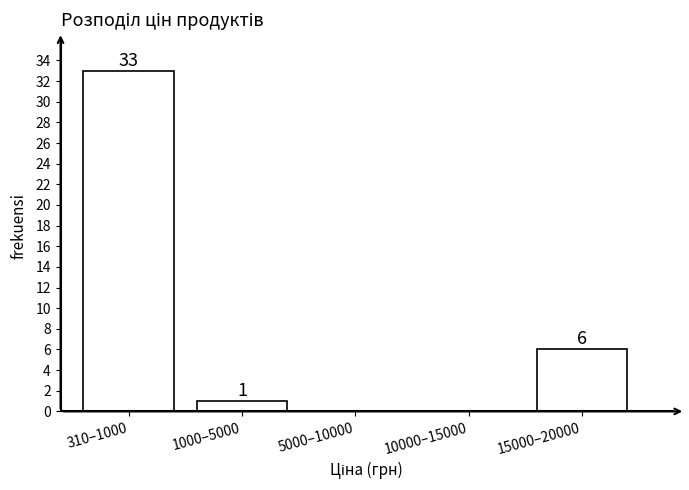

Reading left to right, list all the values displayed in this chart.

310–1000=33	1000–5000=1	5000–10000=0	10000–15000=0	15000–20000=6